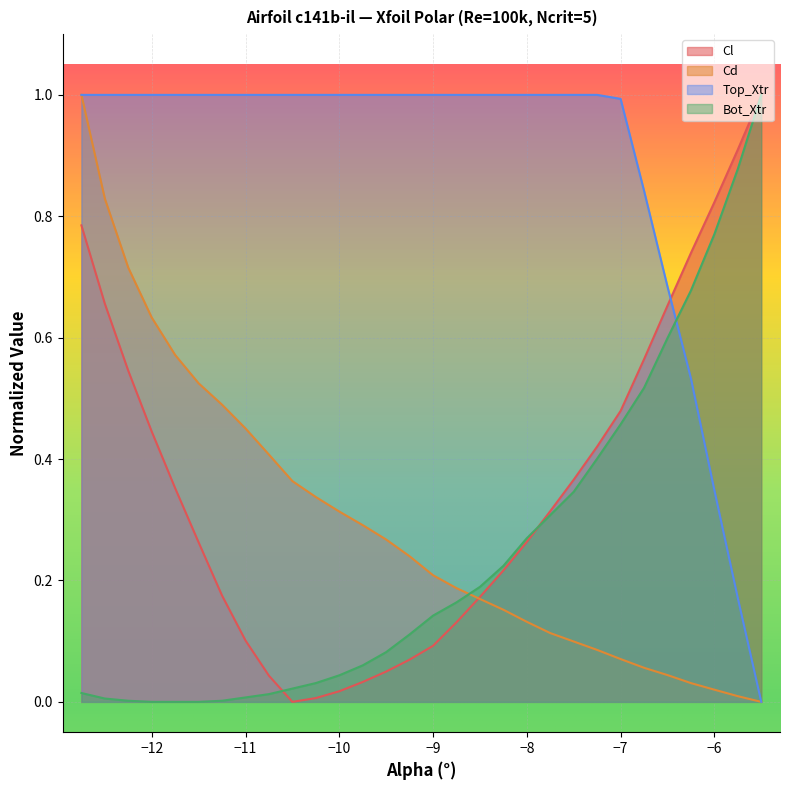

What is the average value of the Bot_Xtr series?

0.2